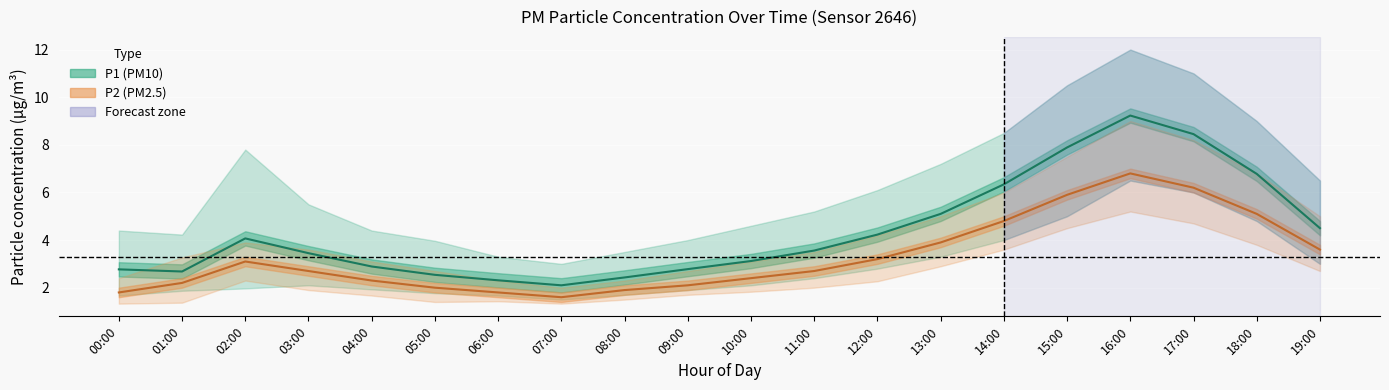

What is the sum of all P1 (PM10) values?

87.2